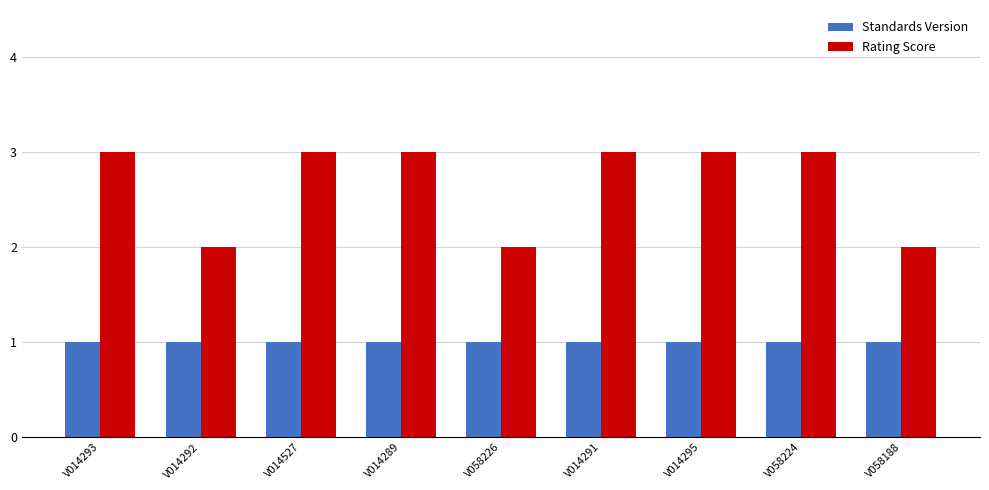

How many values in the Rating Score series are below 3?

3